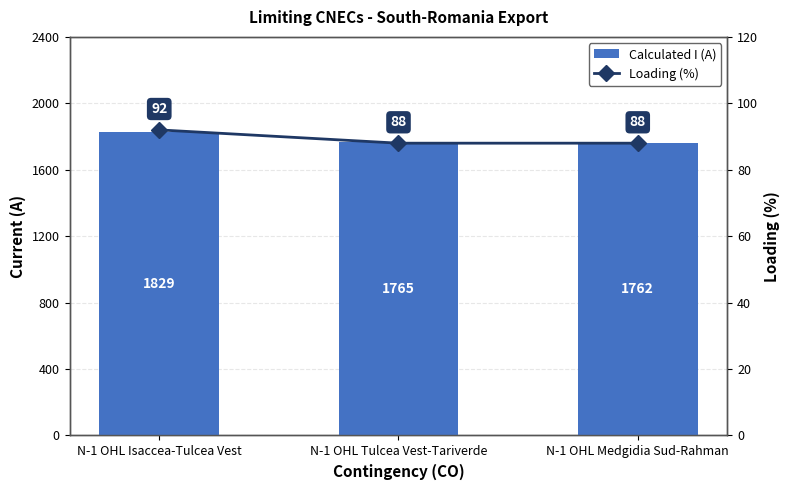

What is the total value across all series at N-1 OHL Tulcea Vest-Tariverde?

1853